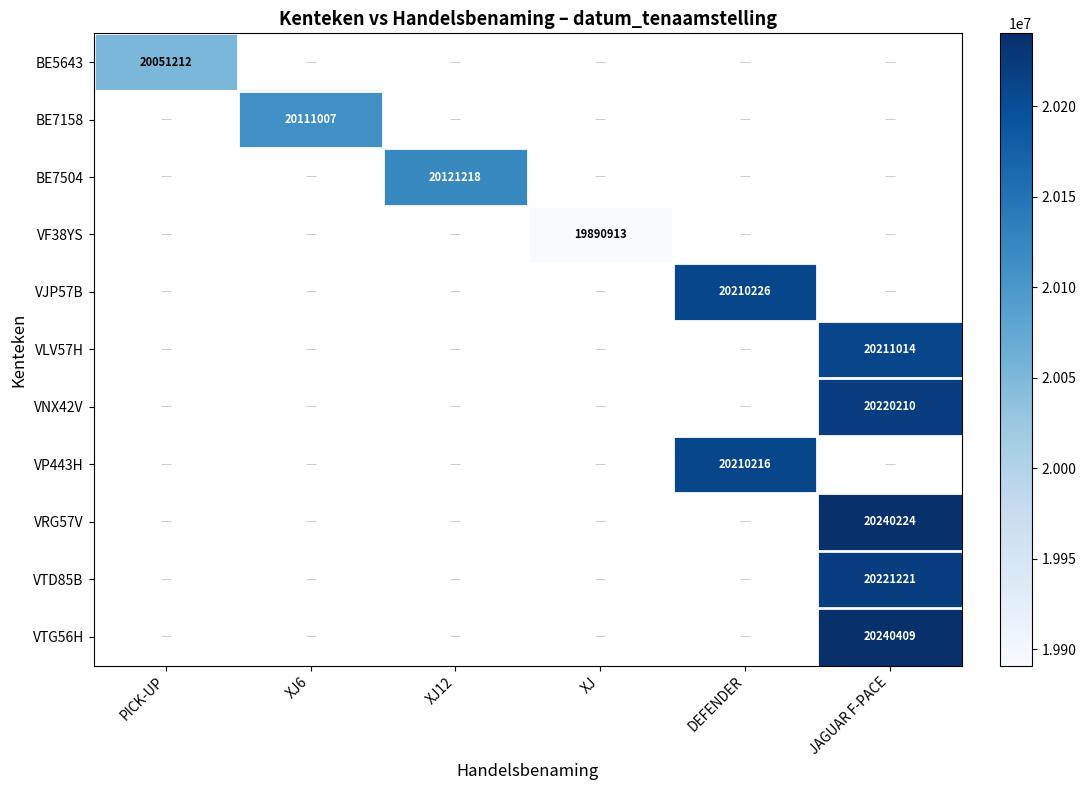

Is it true that VF38YS equals 19890913 at XJ?

True